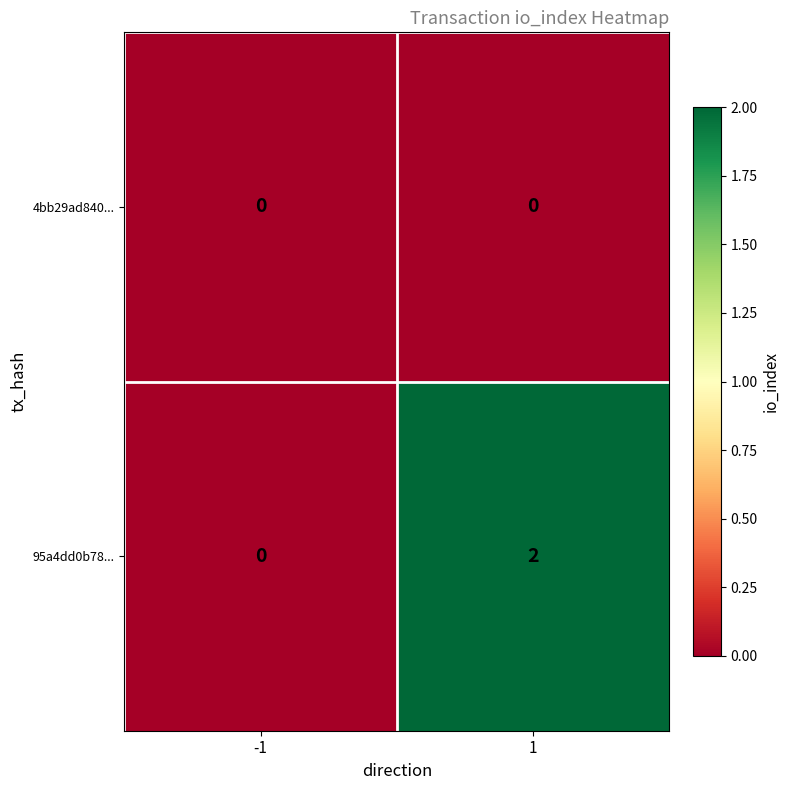

What is the total value across all series at 1?

2